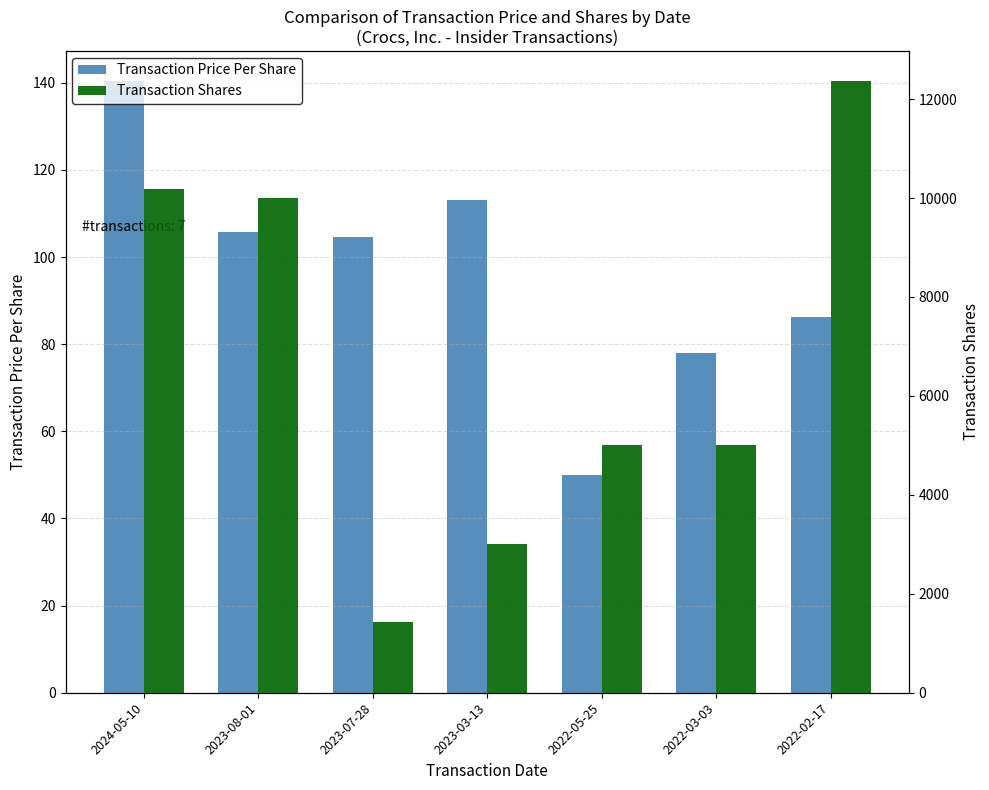

Which series has the largest total across all categories?

Transaction Shares